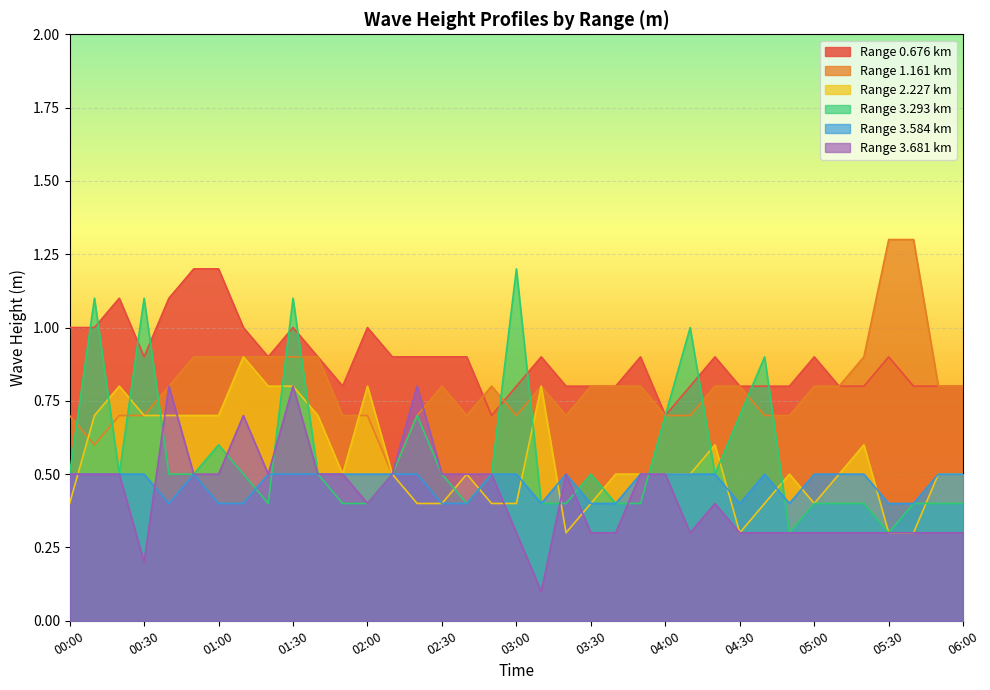

What is the value of the 3.584 point at the 4th from the left?

0.5